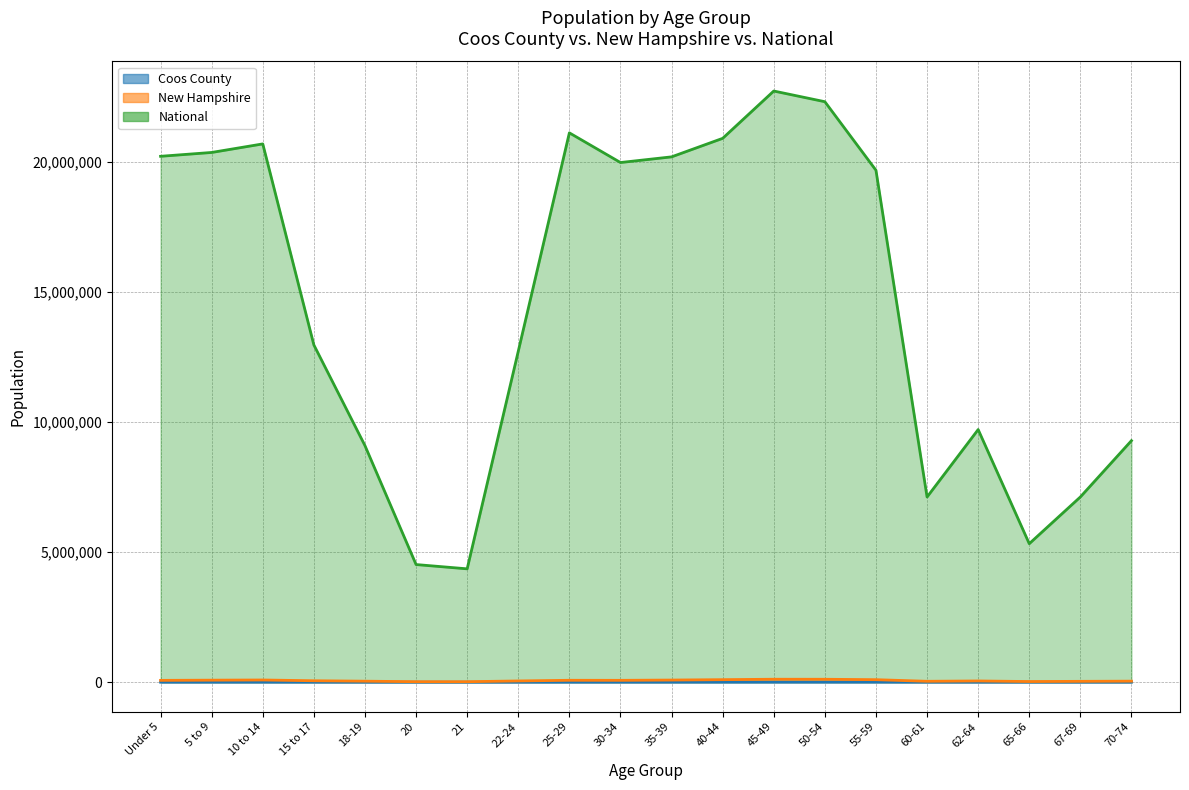

How many lines are shown in the chart?

3